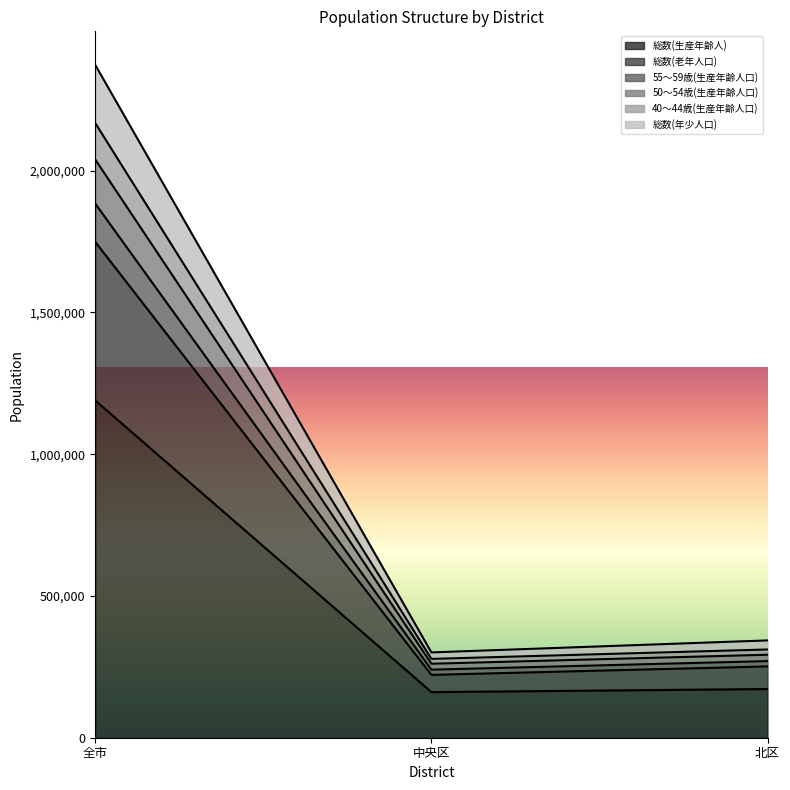

Read the 総数(生産年齢人) value at 中央区, to the nearest 50.

160900